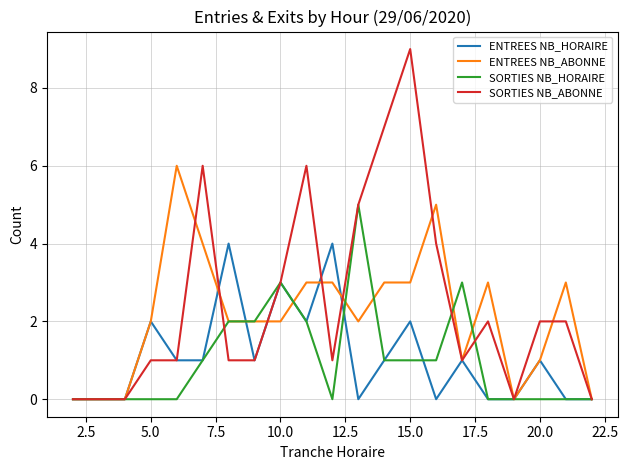

What is the greatest value displayed?

9